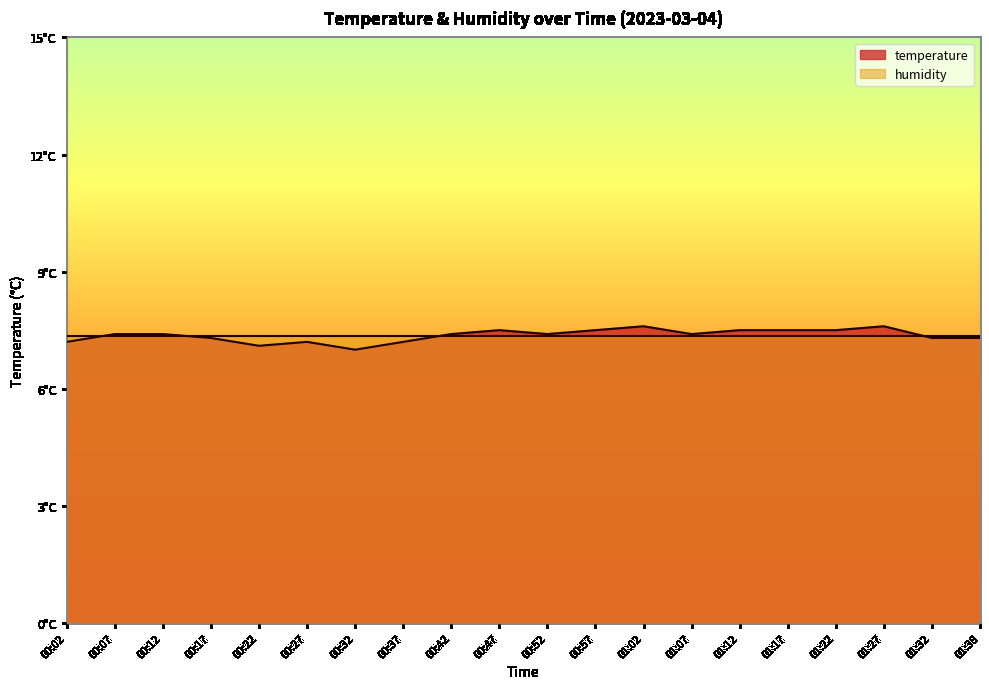

Does the chart display data point markers on the line(s)?

No